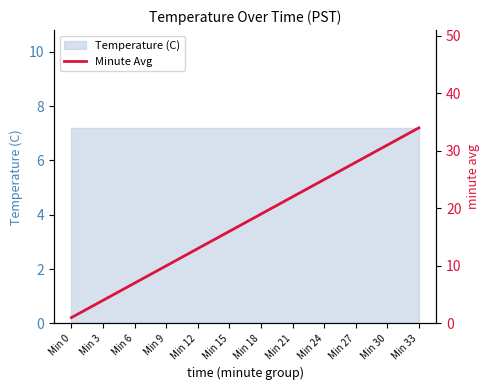

Which category has the lowest value across all series?

Min 0